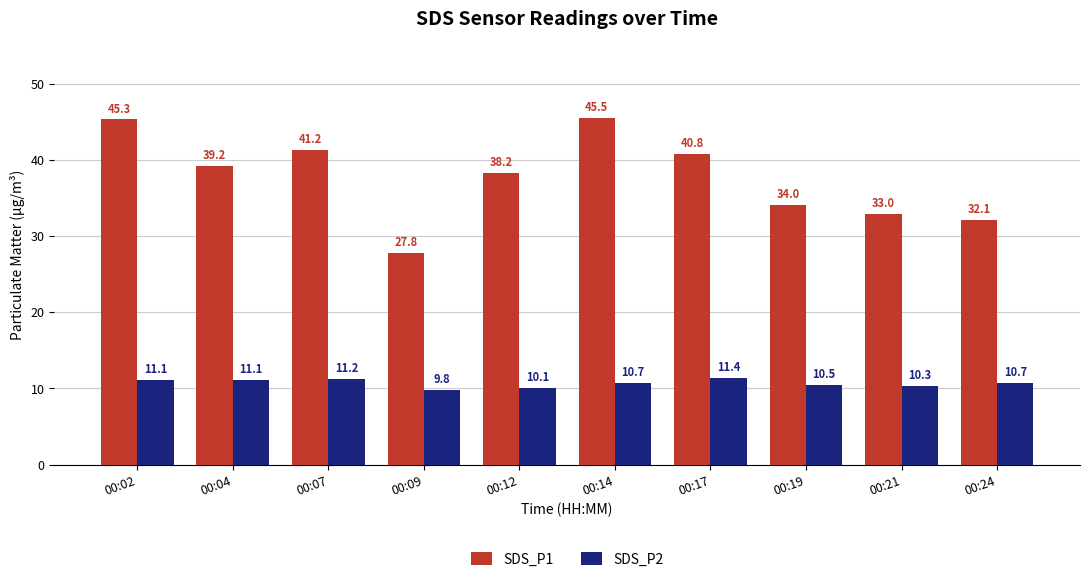

How many data points in SDS_P2 are above 10?

9